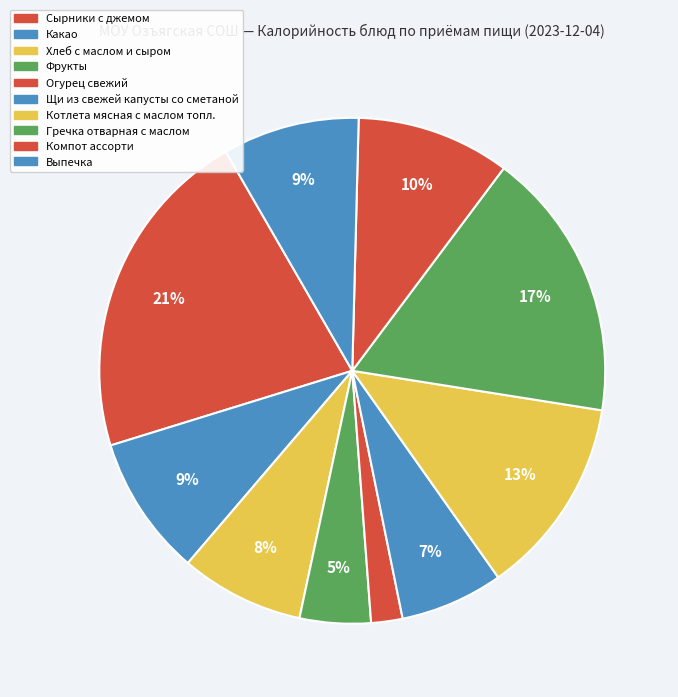

The Хлеб с маслом и сыром slice represents 1% of the pie. True or false?

False